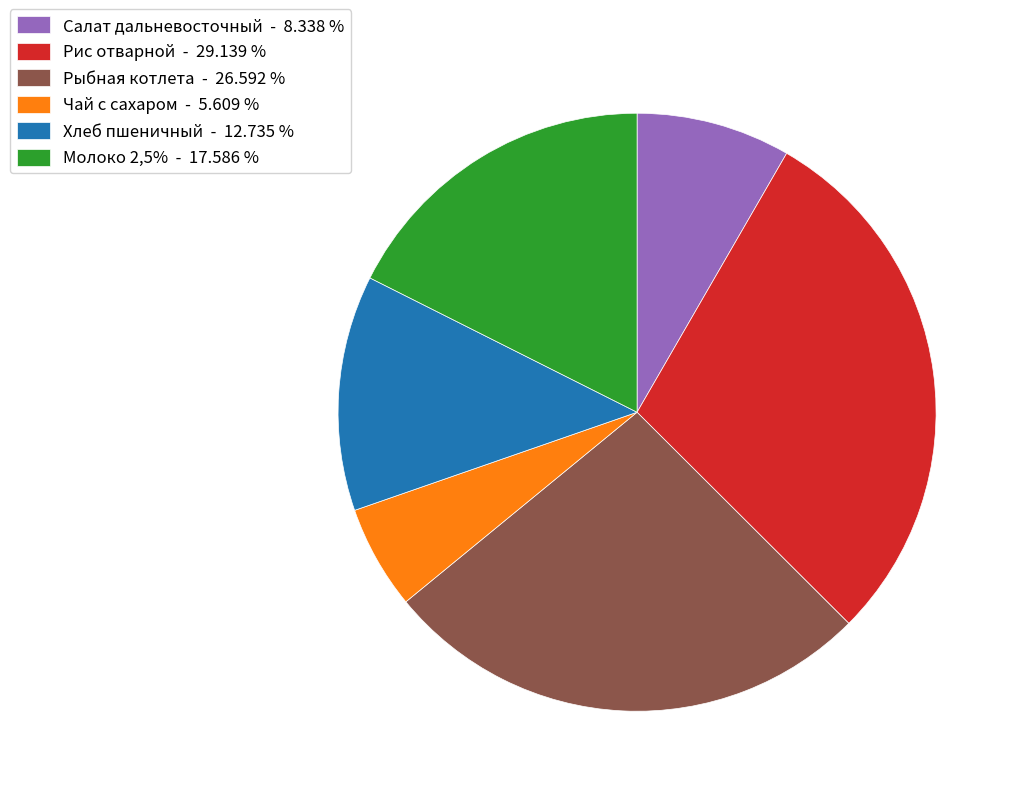

True or false: Рыбная котлета accounts for 27% of the total.

True